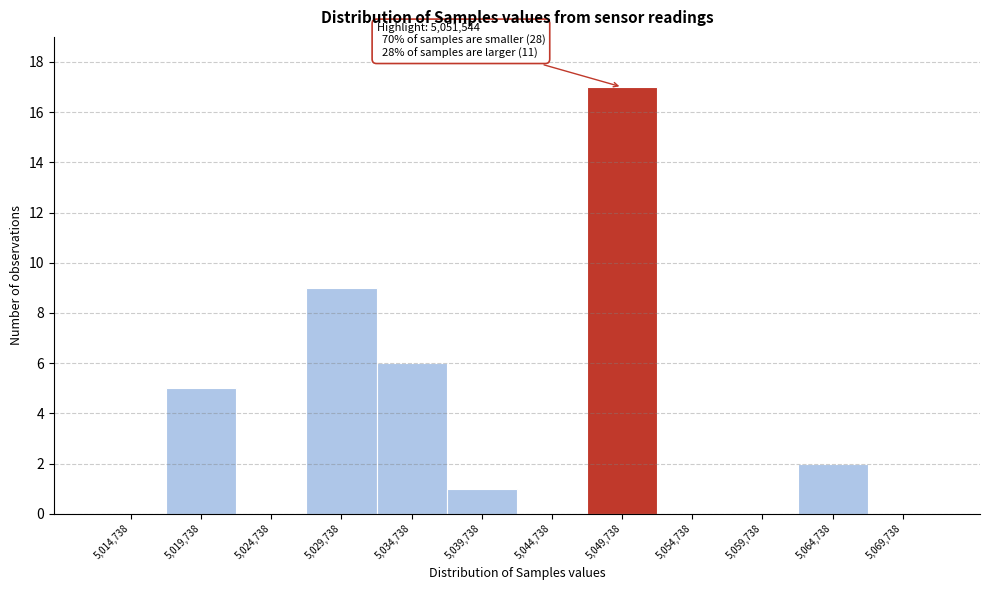

Reading left to right, extract all data points from this chart.

5,014,738=0	5,019,738=5	5,024,738=0	5,029,738=9	5,034,738=6	5,039,738=1	5,044,738=0	5,049,738=17	5,054,738=0	5,059,738=0	5,064,738=2	5,069,738=0